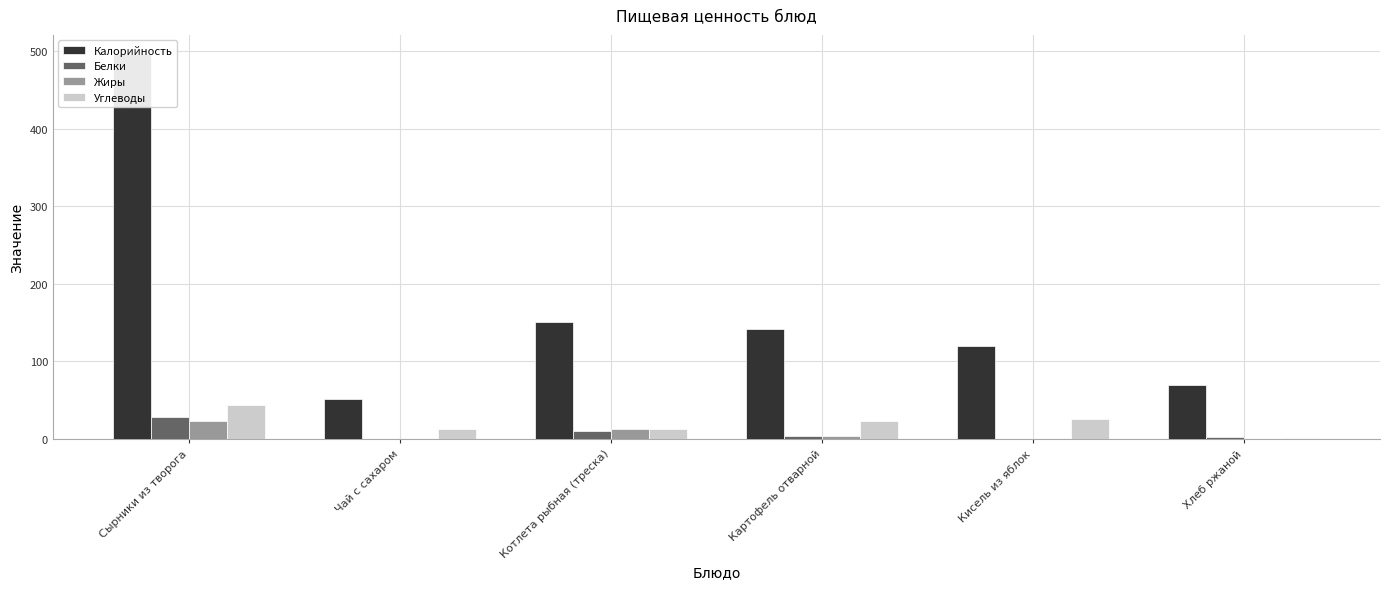

Reading left to right, transcribe all the data shown in this chart.

Калорийность: Сырники из творога=496	Чай с сахаром=51	Котлета рыбная (треска)=151	Картофель отварной=142	Кисель из яблок=119	Хлеб ржаной=69
Белки: Сырники из творога=28	Чай с сахаром=0	Котлета рыбная (треска)=10	Картофель отварной=3	Кисель из яблок=0	Хлеб ржаной=2
Жиры: Сырники из творога=23	Чай с сахаром=0	Котлета рыбная (треска)=12	Картофель отварной=4	Кисель из яблок=0	Хлеб ржаной=0
Углеводы: Сырники из творога=44	Чай с сахаром=12	Котлета рыбная (треска)=12	Картофель отварной=23	Кисель из яблок=25	Хлеб ржаной=1